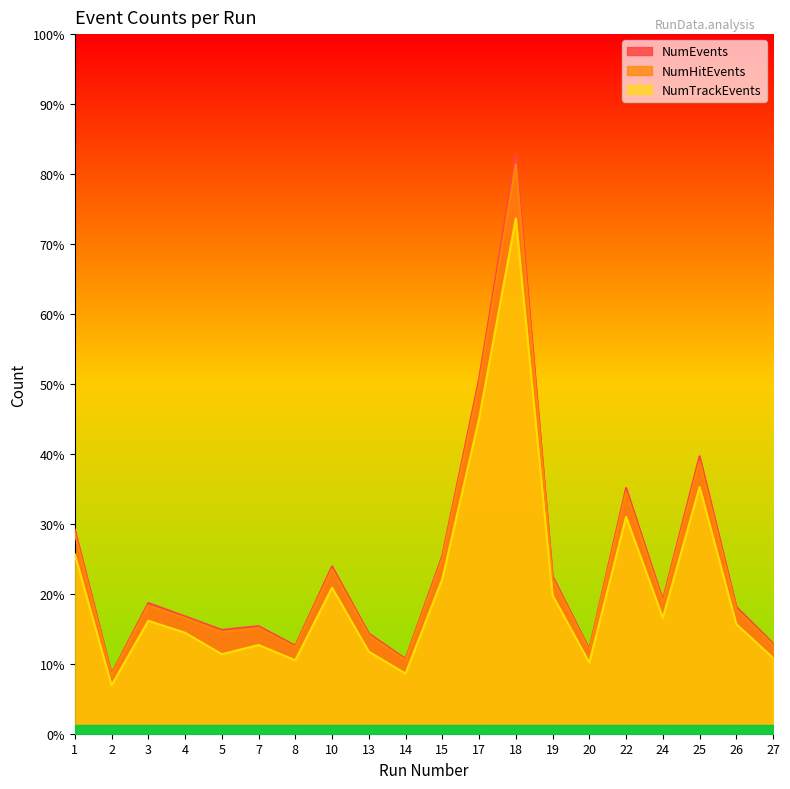

Rank the series by their maximum value, from highest to lowest.

NumEvents, NumHitEvents, NumTrackEvents